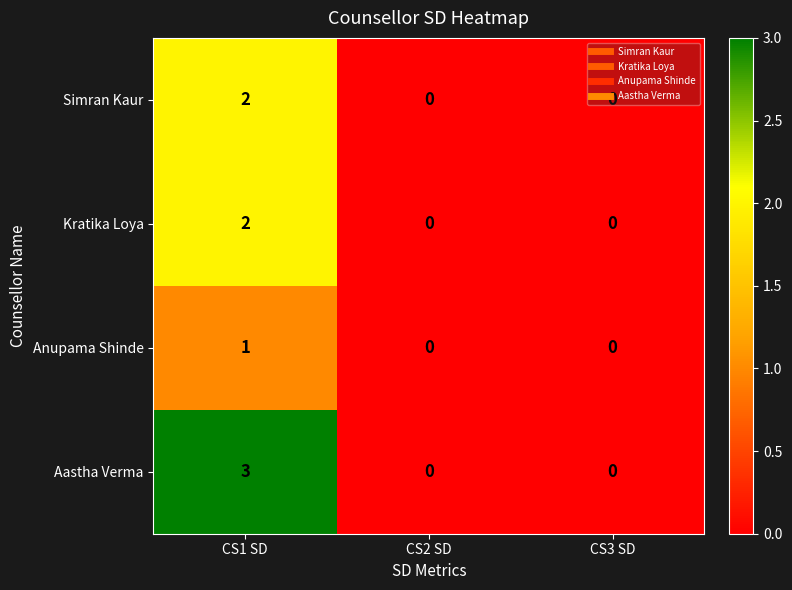

What is the sum of the Aastha Verma values at CS1 SD and CS3 SD?

3